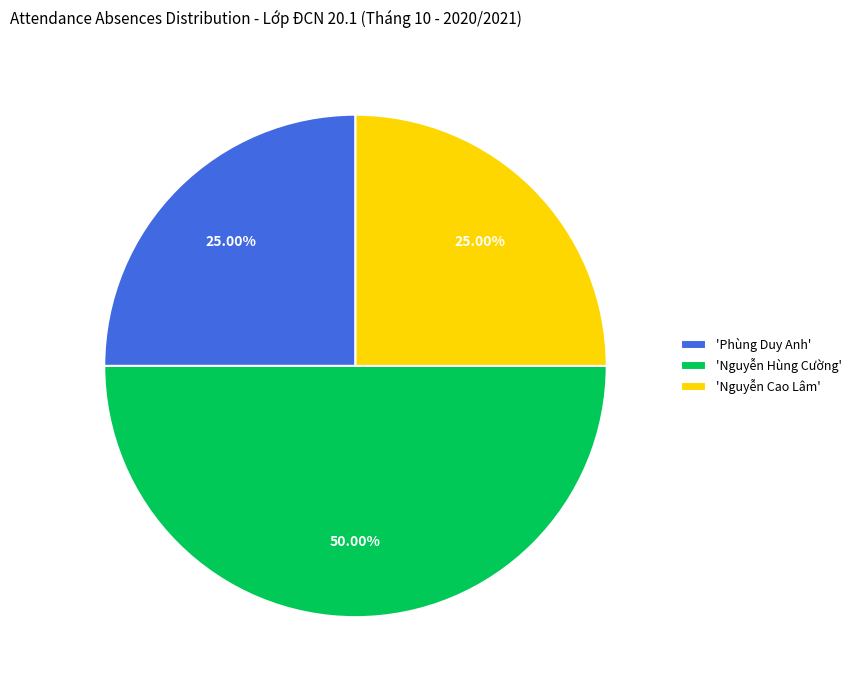

How many slices are in this pie chart?

3